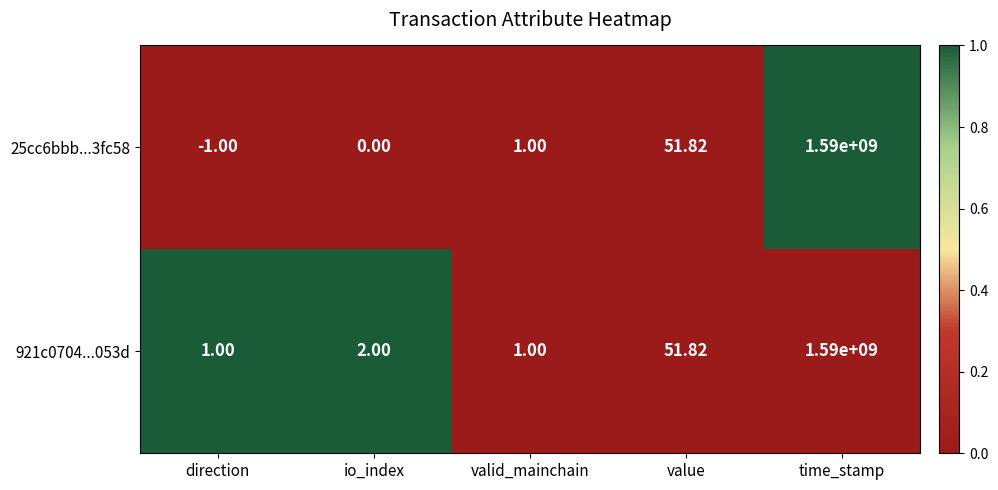

Which series has the widest spread of values?

25cc6bbb...3fc58